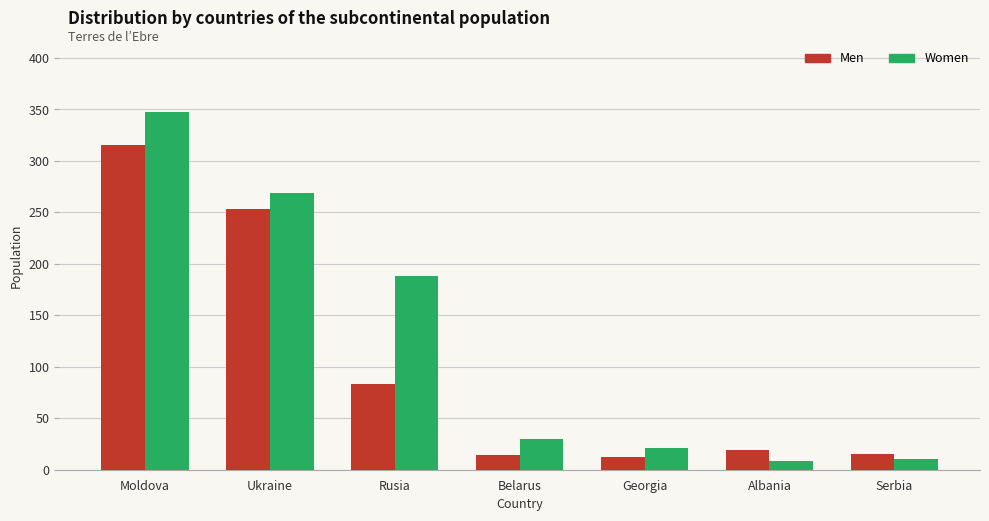

At which label is Women closest to 177?

Rusia